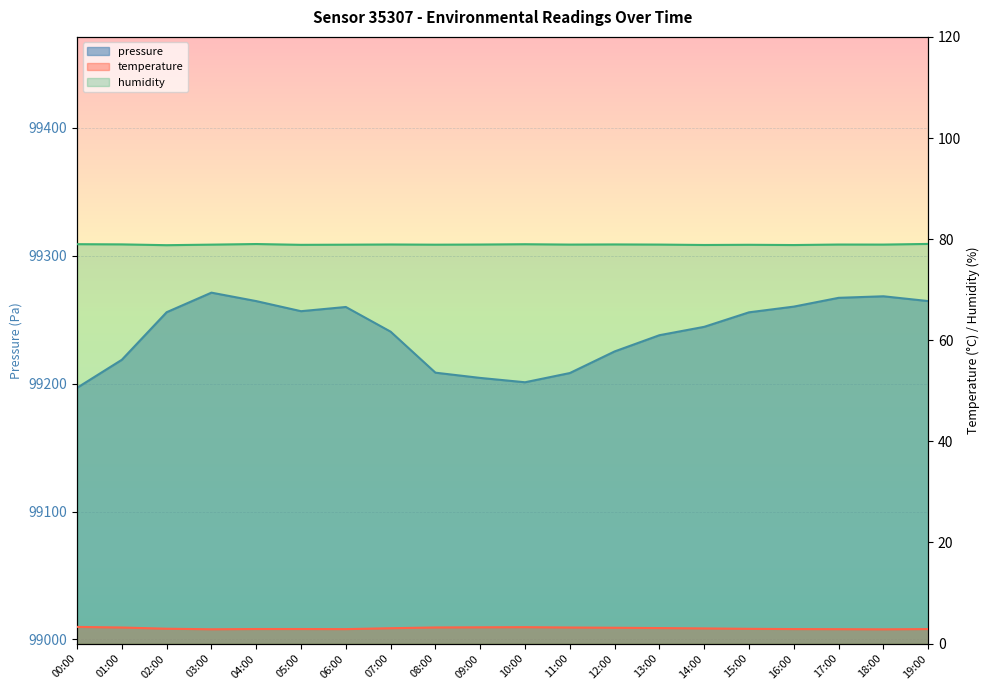

At which category is the sum across all series the highest?

03:00